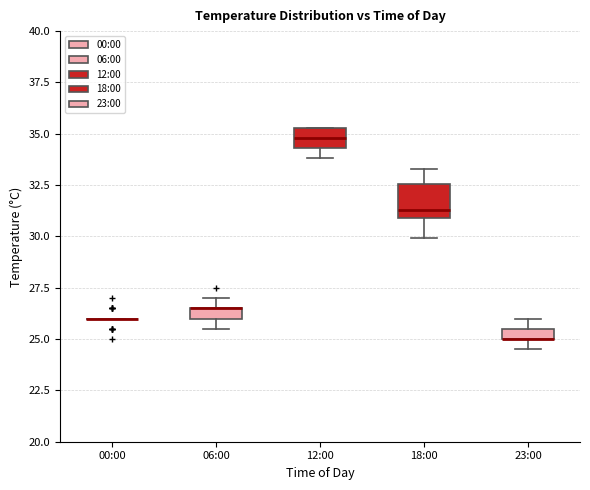

Where is the upper edge of the box for 06:00 on the y-axis? The values are not printed on the chart, so give them approximately, as read against the axis.

26.5